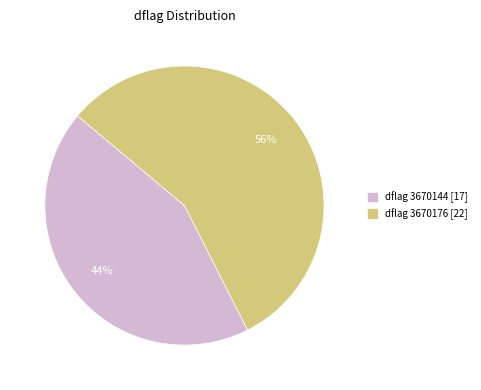

To the nearest percent, what is the average slice percentage?

50%